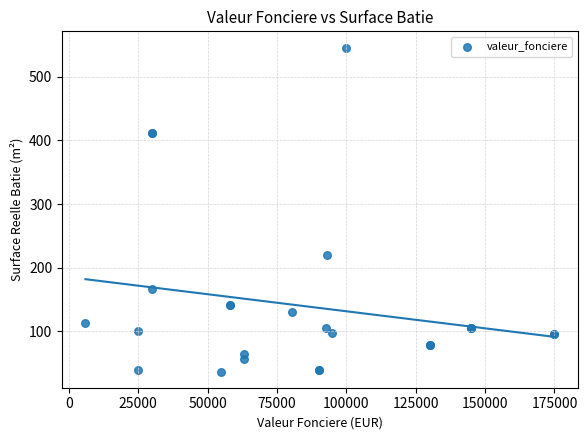

What Y value in the scatter plot is closest to 291?

220